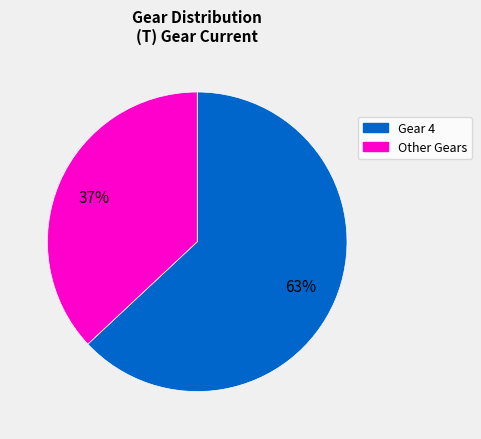

To the nearest percent, what percentage of the pie is Gear 4?

63%